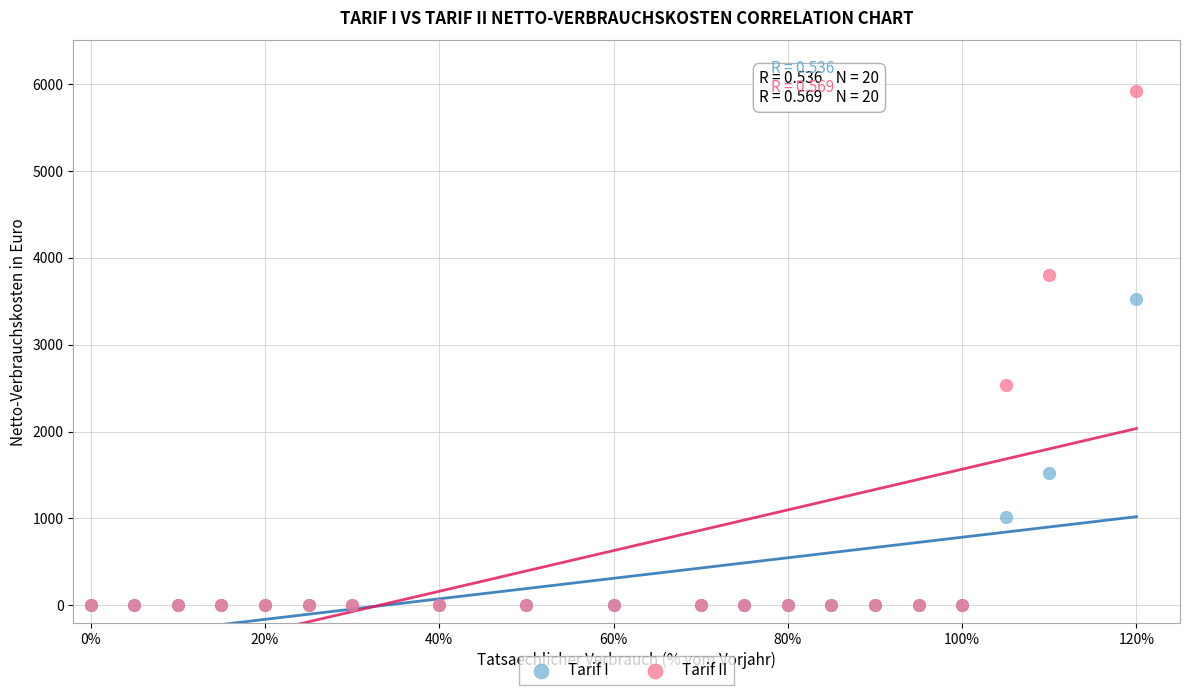

In the Tarif II series, what Y value is closest to 2960?

2540